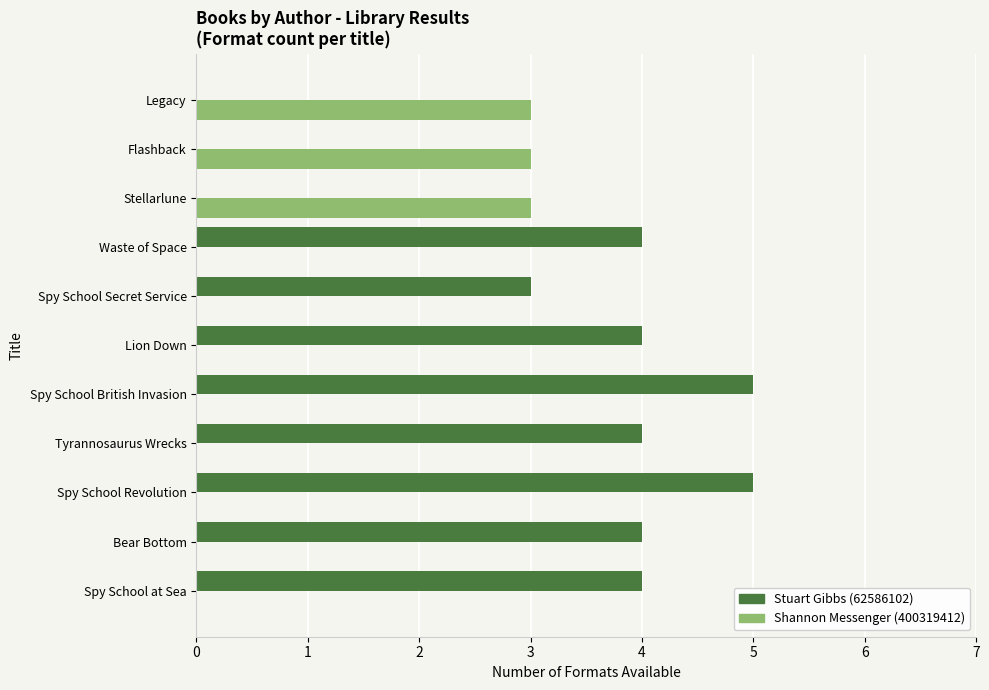

Which series has the largest total across all categories?

Stuart Gibbs (62586102)